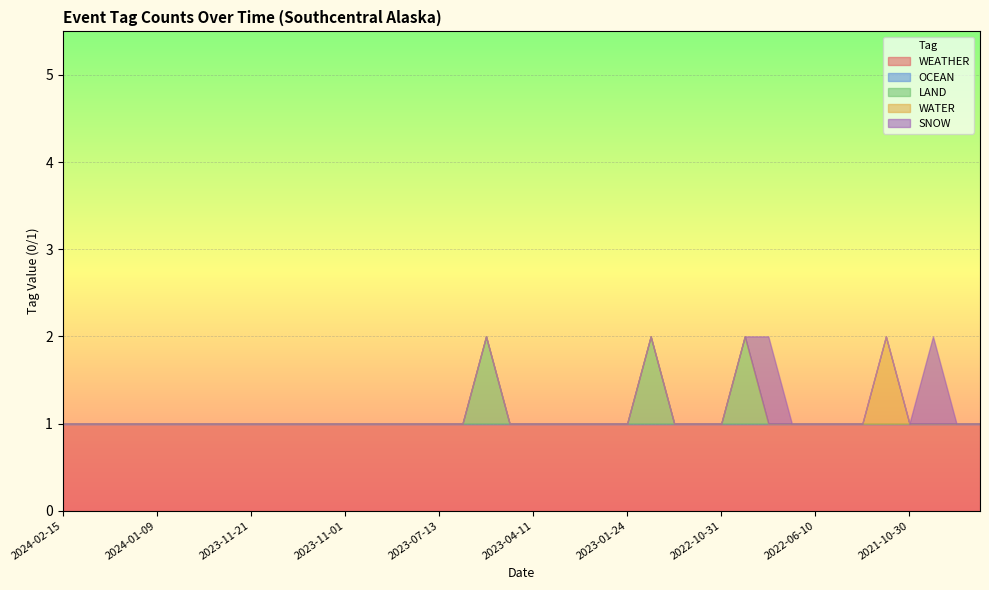

True or false: WATER and SNOW intersect in this chart.

False